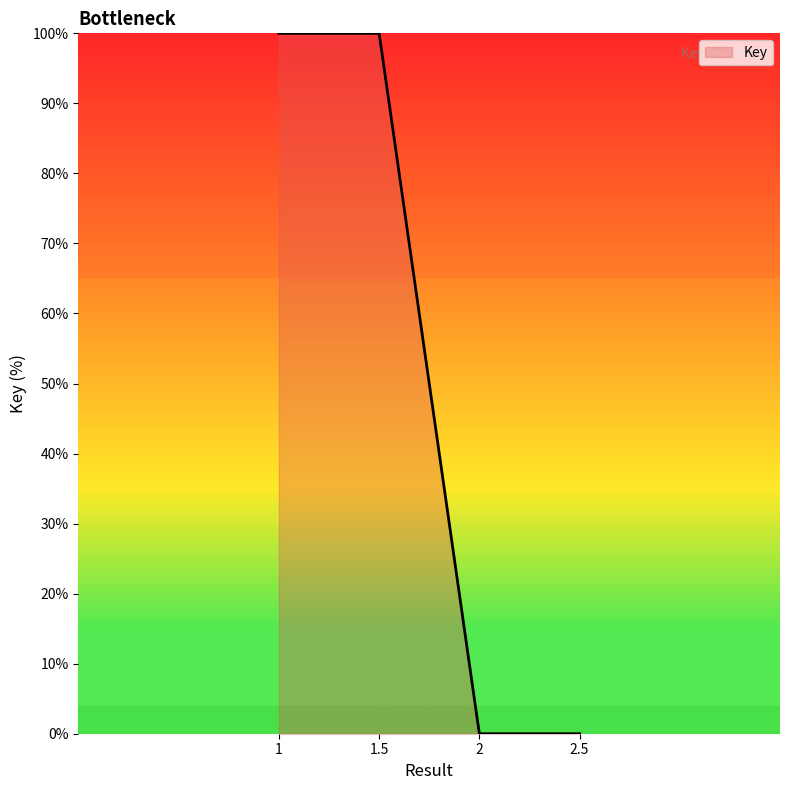

True or false: there are more than 2 points higher than both neighbors.

False